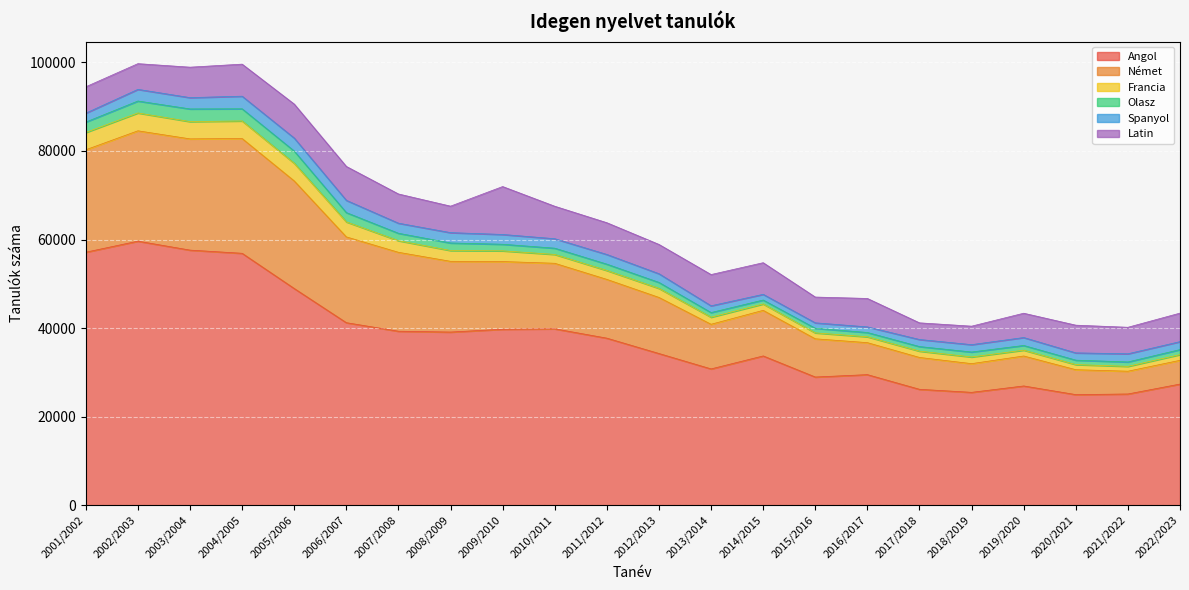

Read the Latin value at 2005/2006, to the nearest 100.

7700